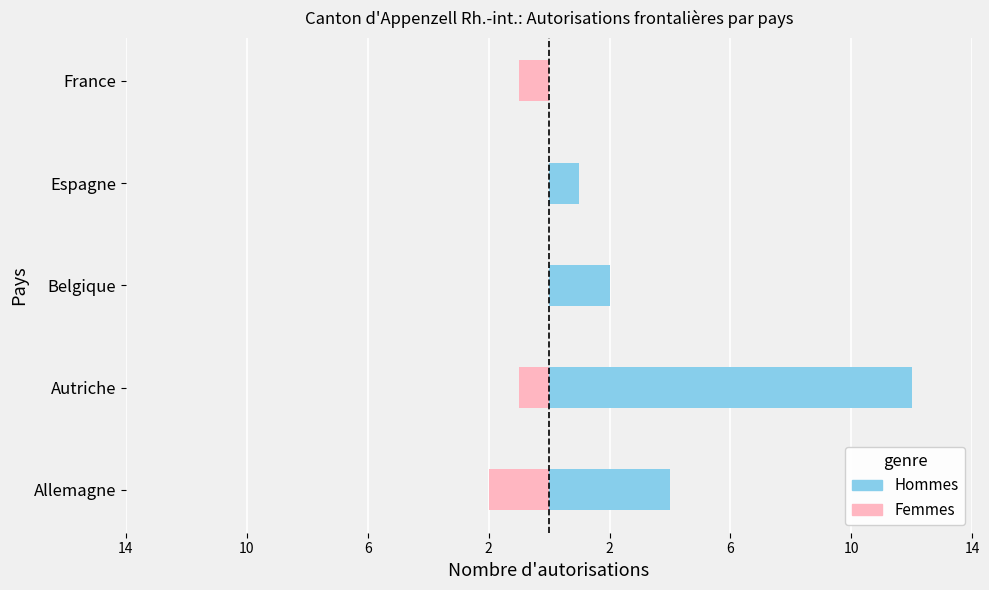

What is the maximum value for Hommes?

12